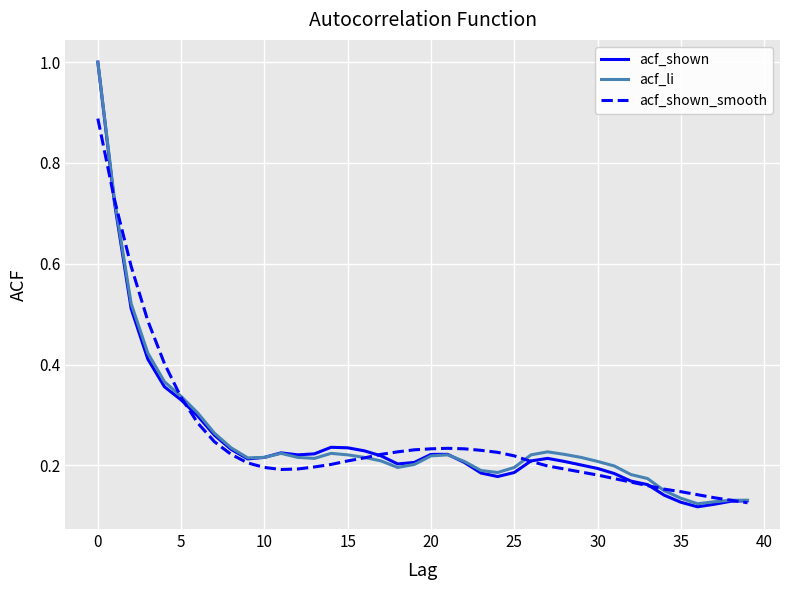

What is the maximum value shown in the chart?

1.0